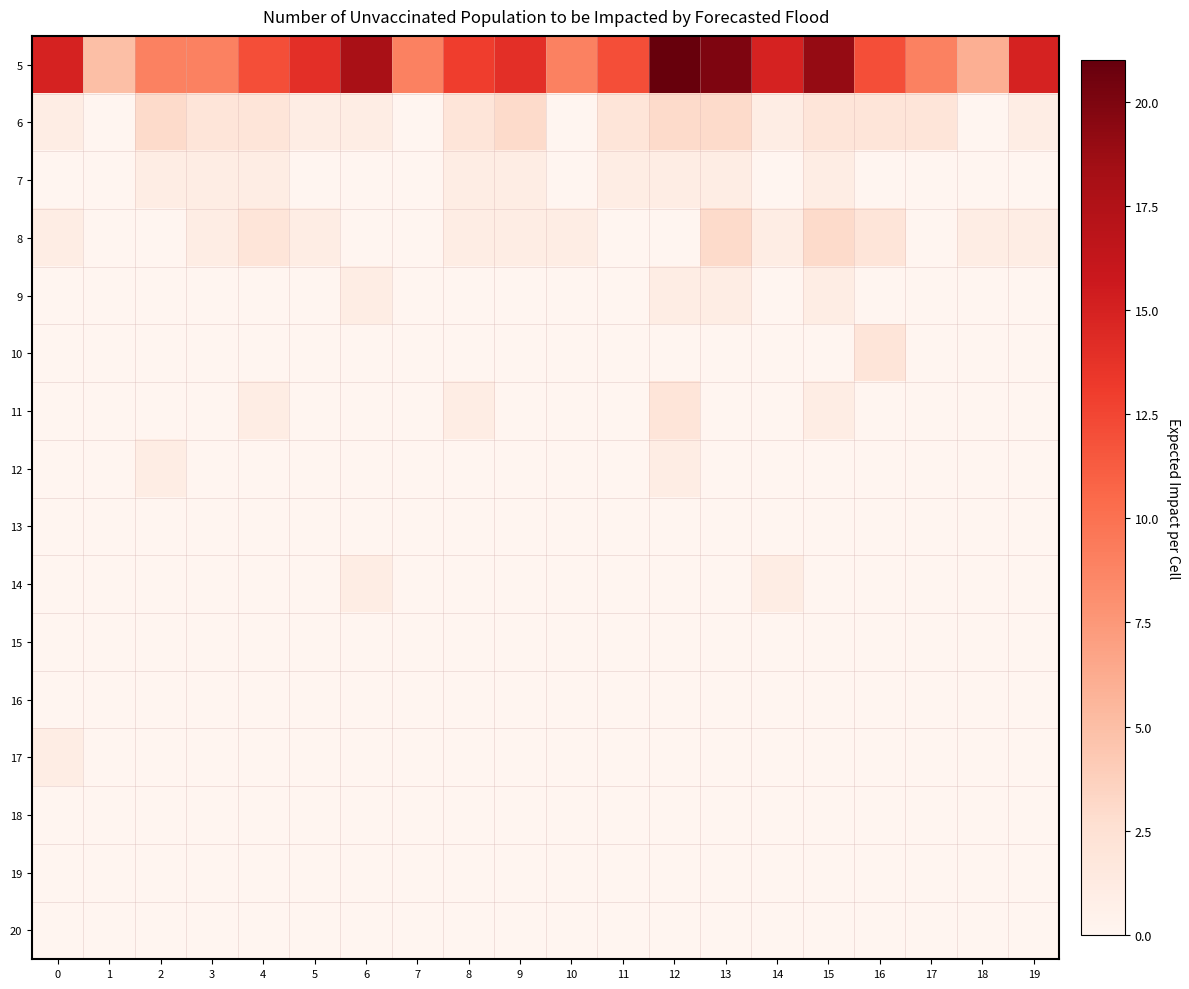

Which series has the largest total across all categories?

5